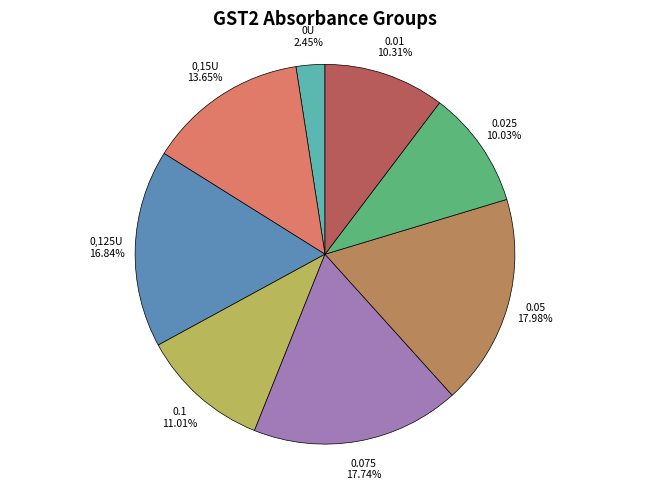

How many segments does this pie chart have?

8